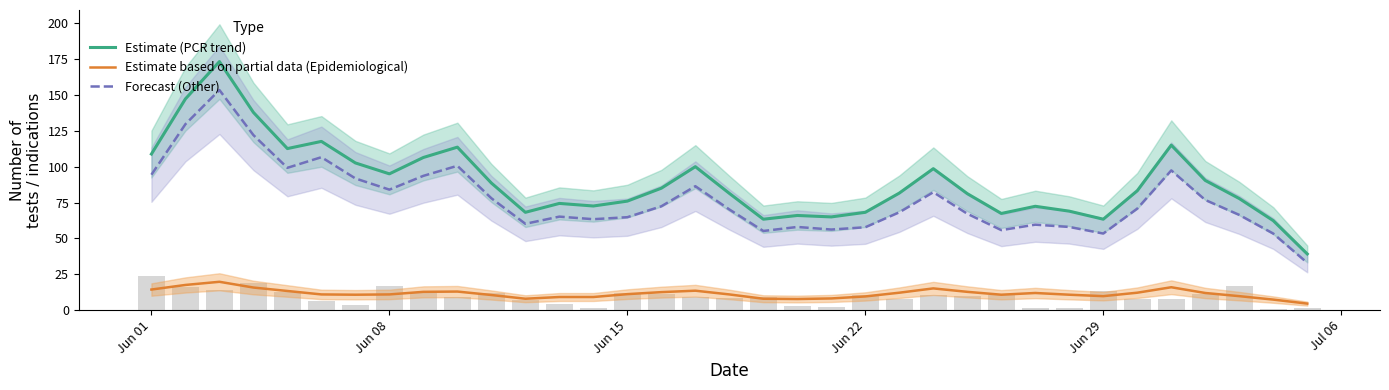

The value of Forecast (Other) at Jun 01 is 94.4. True or false?

True